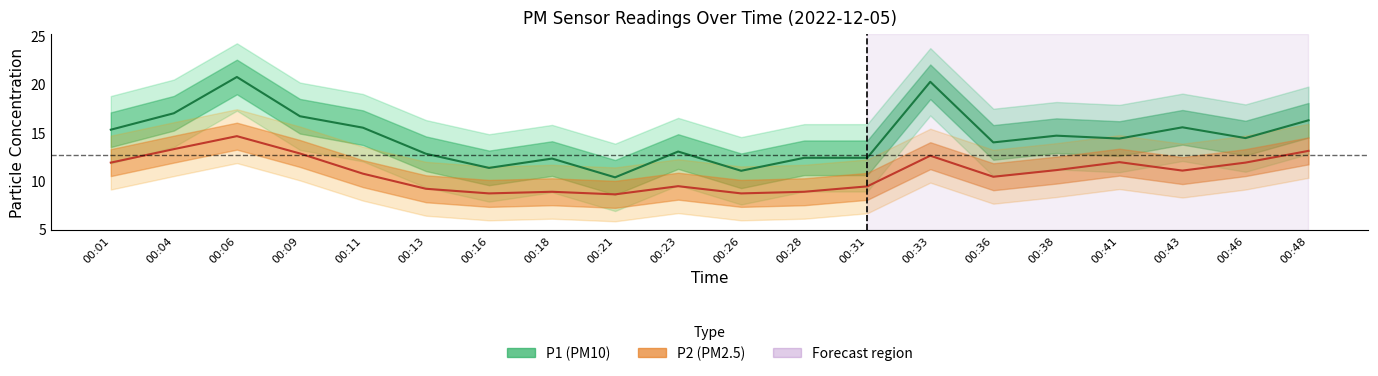

Is this an area chart (filled region under the line)?

No